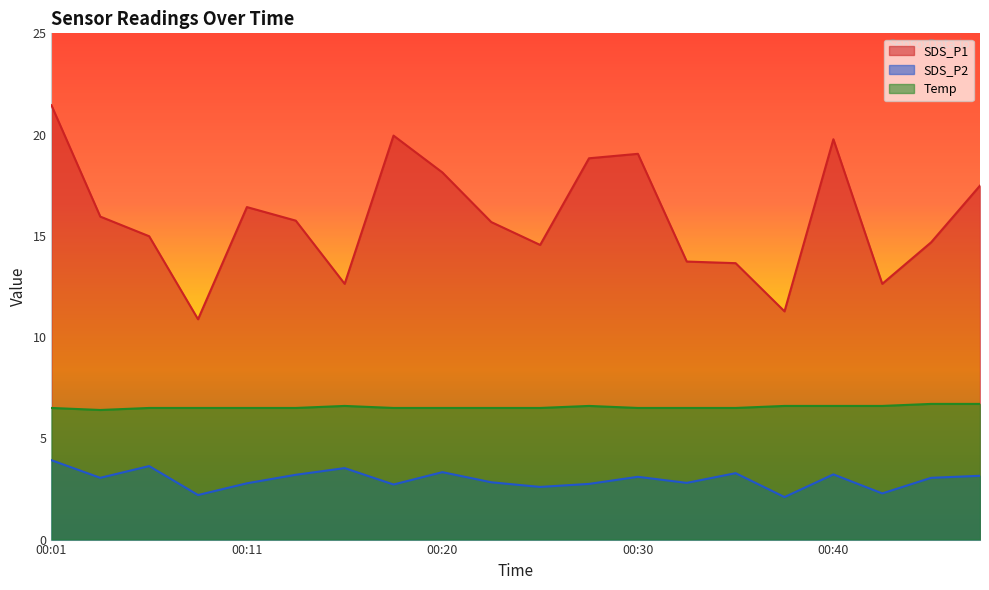

True or false: Temp has more than 2 points higher than both neighbors.

False